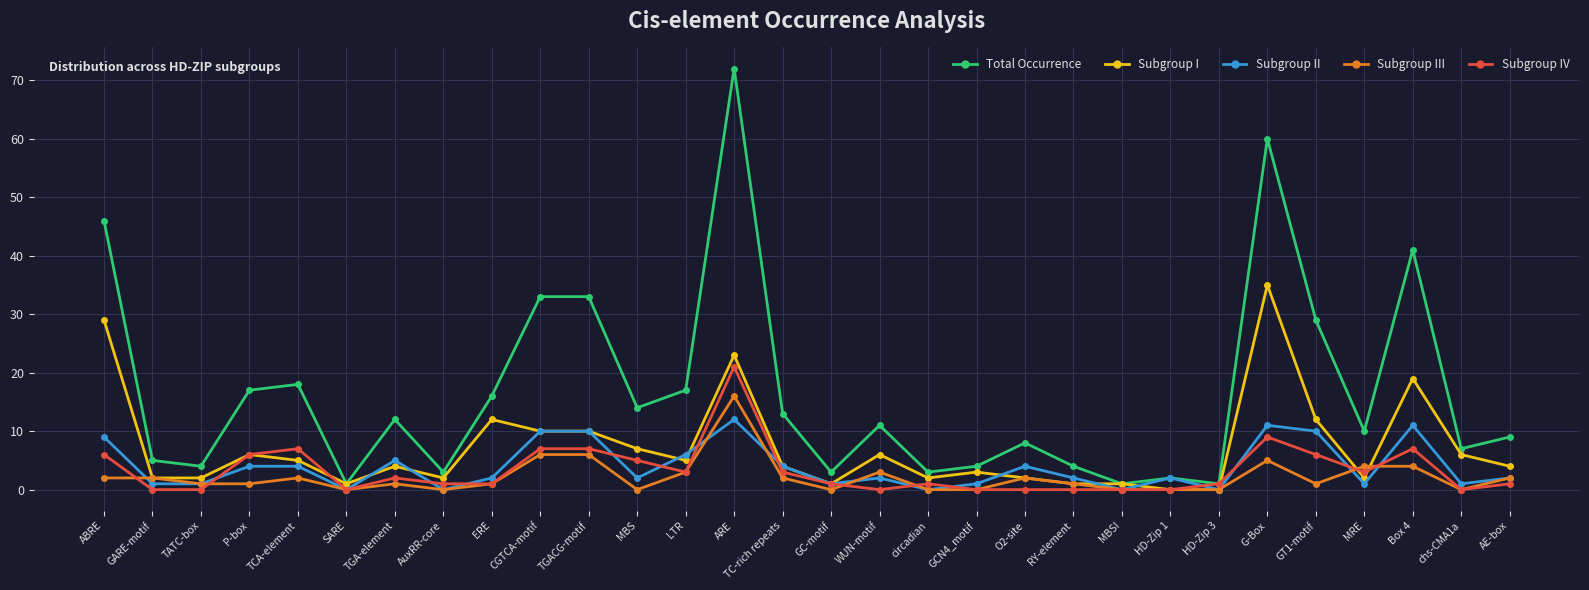

True or false: Total Occurrence has more than 2 points higher than both neighbors.

True